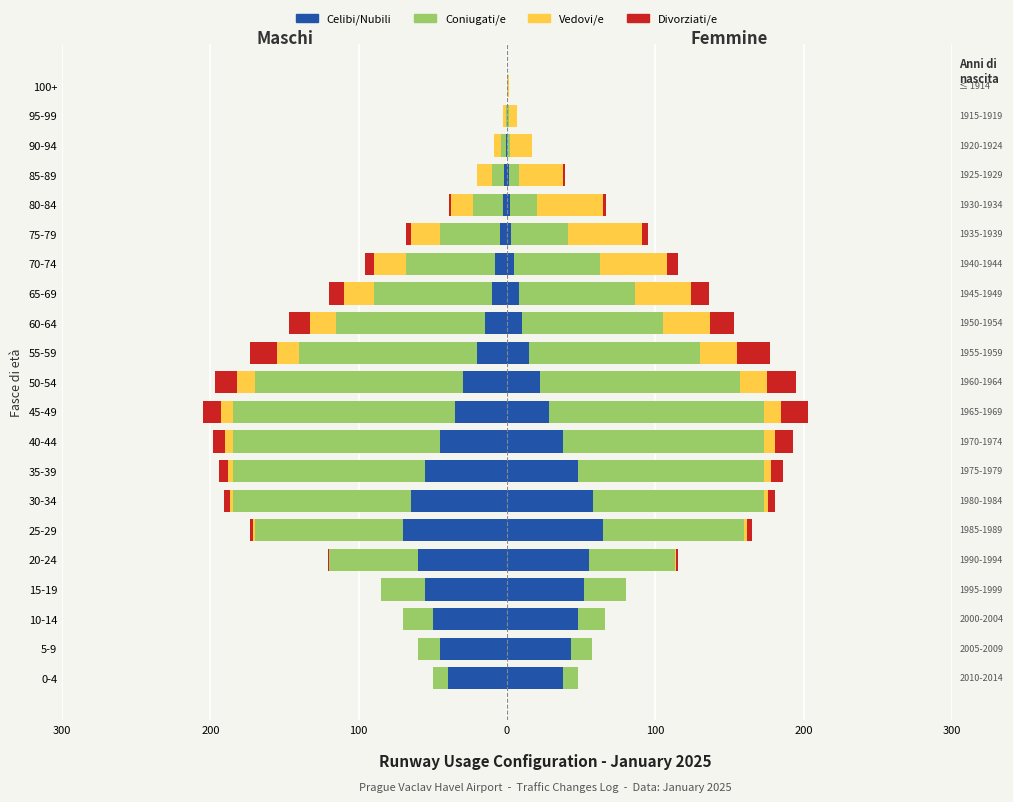

How many bars are there in total?

84